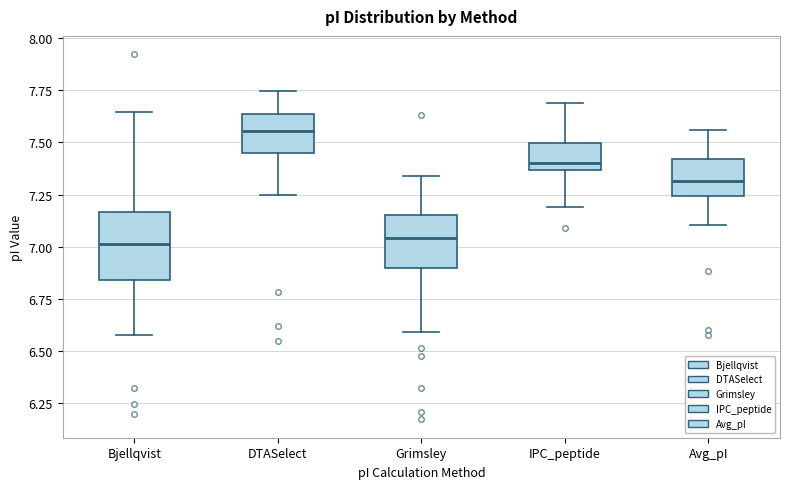

Reading left to right, read every box against the y-axis: the position of its median line, the range the box covers, and the ends of its whiskers. The values are not printed on the chart, so give them approximately, as read against the axis.

Bjellqvist: median 7.00, box 6.85 to 7.15, whiskers 6.60 to 7.65
DTASelect: median 7.55, box 7.45 to 7.65, whiskers 7.25 to 7.75
Grimsley: median 7.05, box 6.90 to 7.15, whiskers 6.60 to 7.35
IPC_peptide: median 7.40, box 7.35 to 7.50, whiskers 7.20 to 7.70
Avg_pI: median 7.30, box 7.25 to 7.40, whiskers 7.10 to 7.55